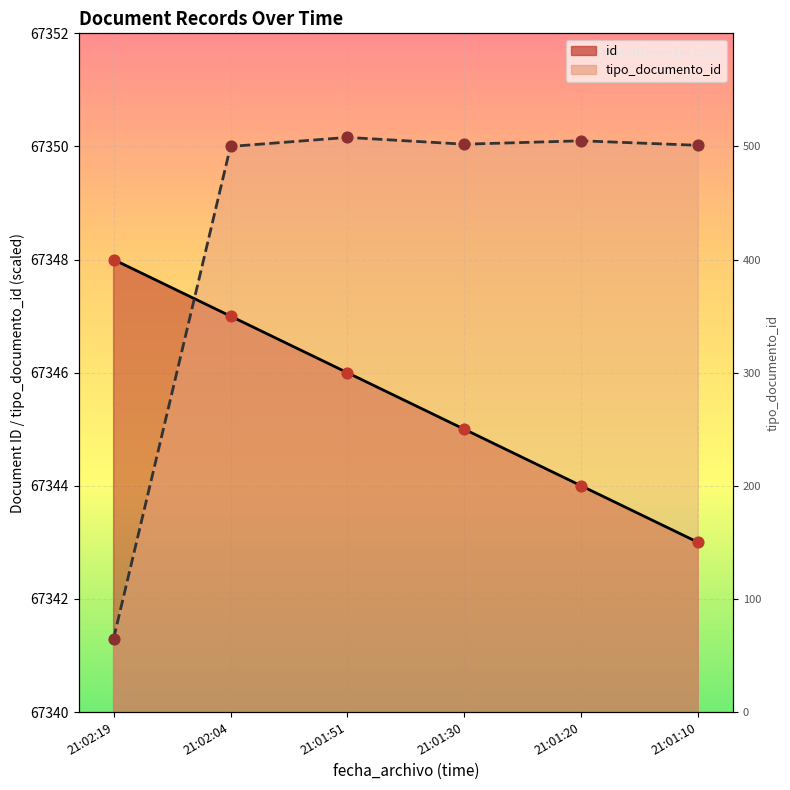

What is the total value across all series at 21:01:30?

134695.0